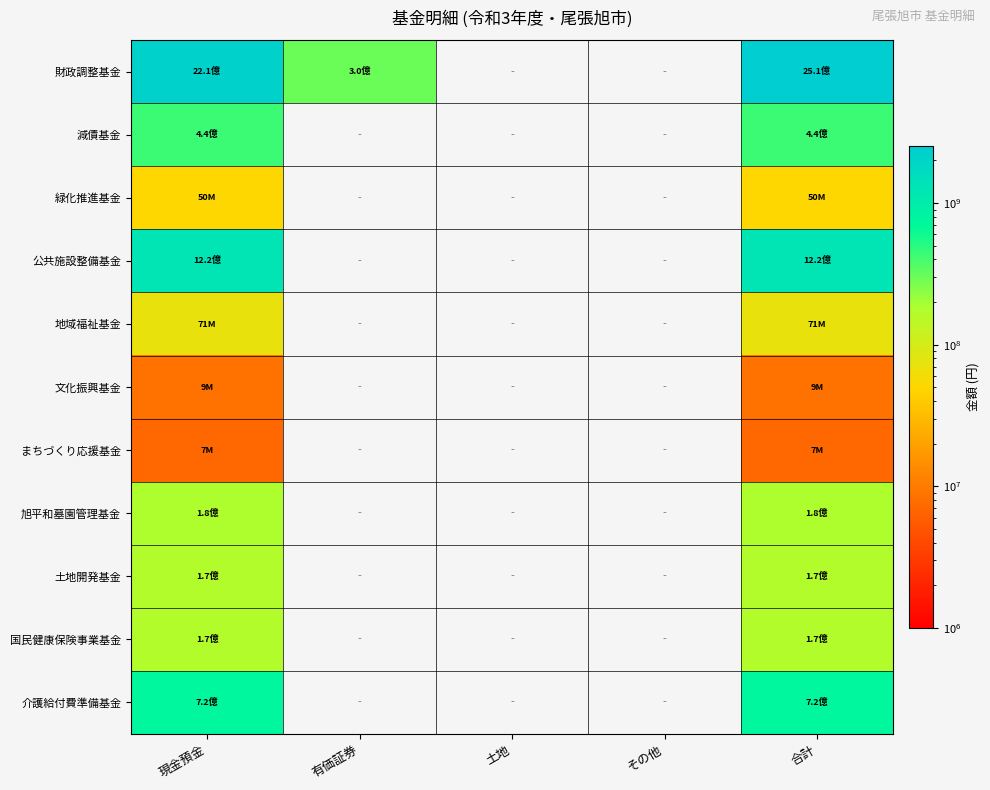

How many data points does each series have?

5